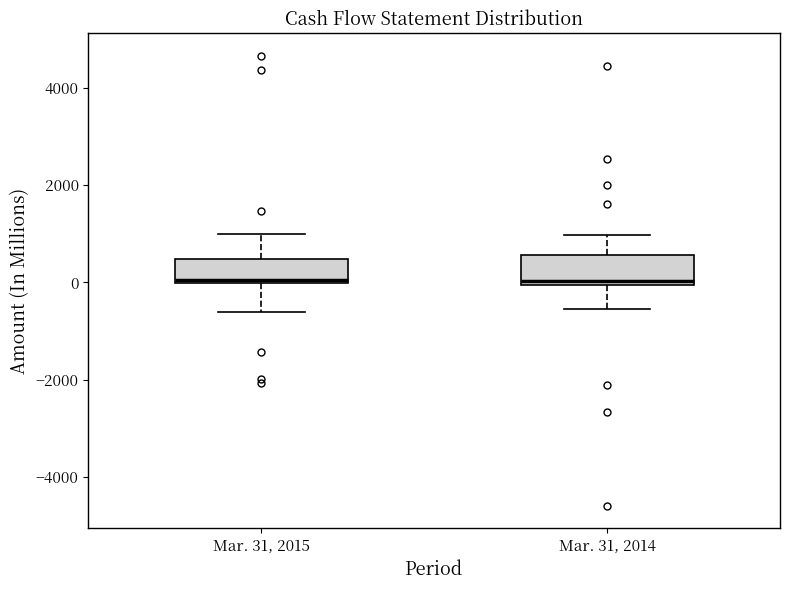

Where is the upper edge of the box for Mar. 31, 2014 on the y-axis? The values are not printed on the chart, so give them approximately, as read against the axis.

600